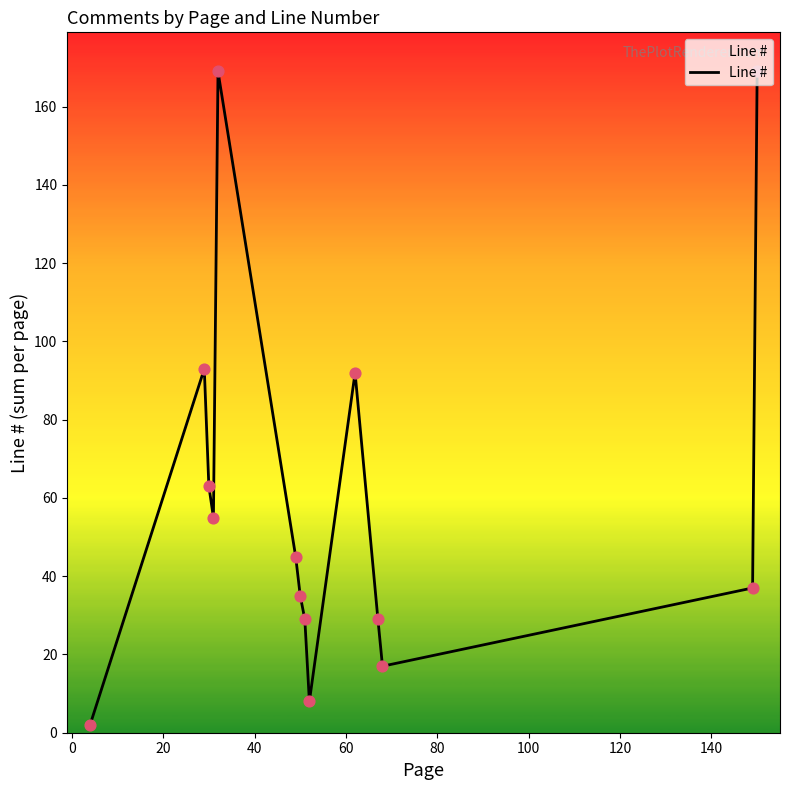

What is the greatest value displayed?

169